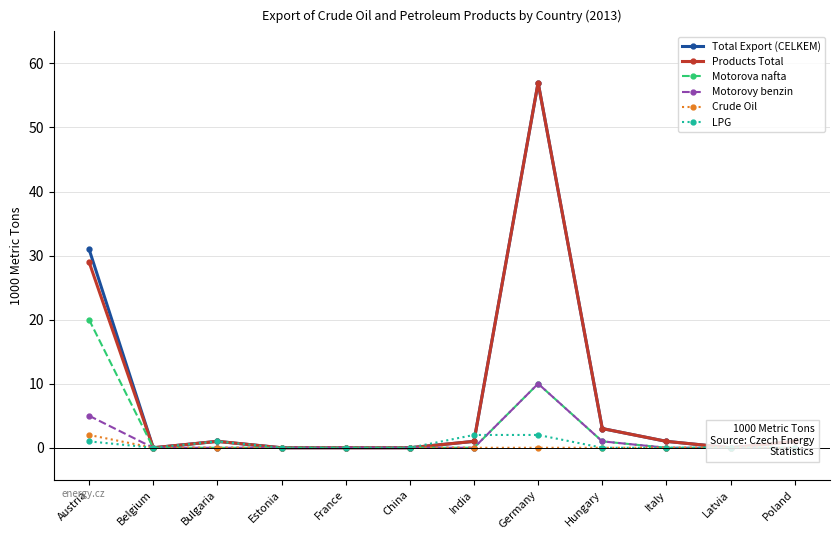

The value of Motorovy benzin at Belgium is -6. True or false?

False